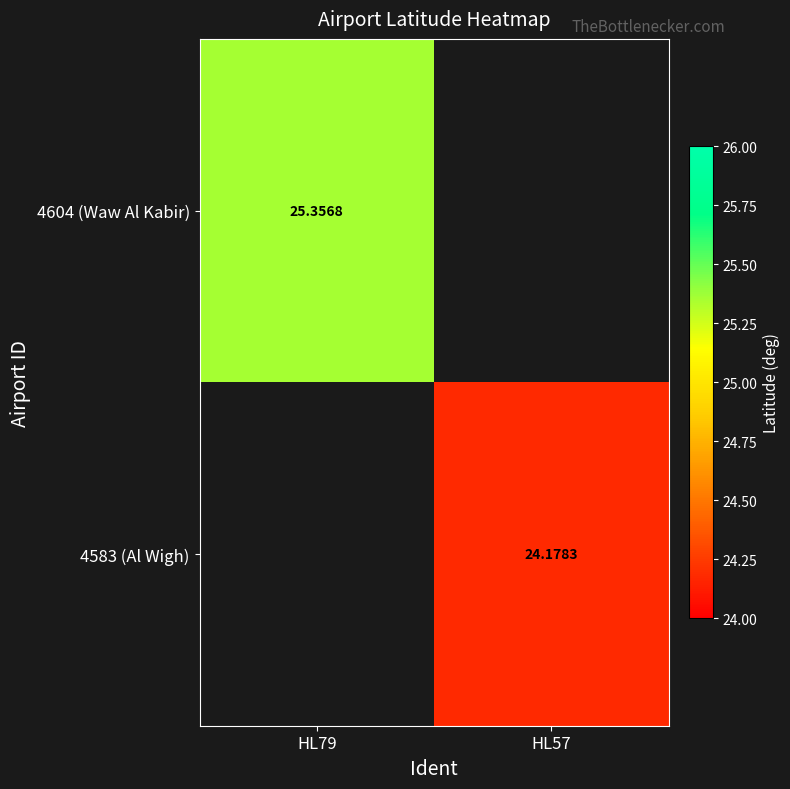

Is the value of 4583 (Al Wigh) at HL79 greater than the value of 4604 (Waw Al Kabir) at HL57?

No